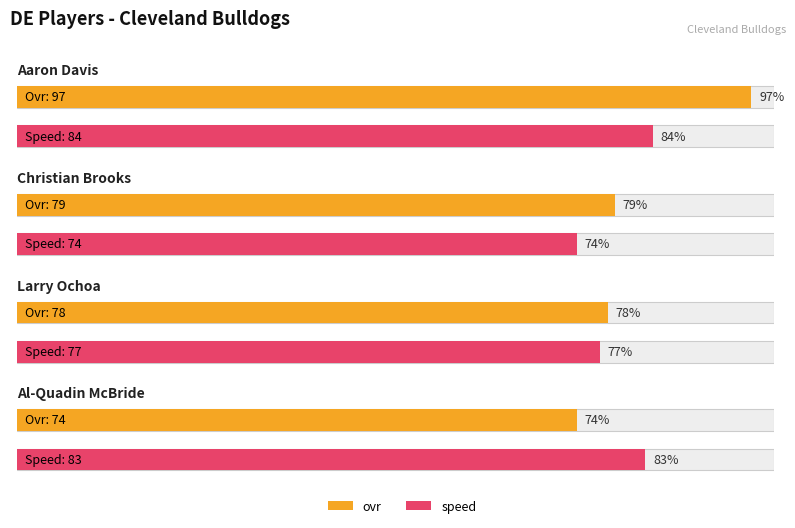

What position from the left is Larry Ochoa?

3